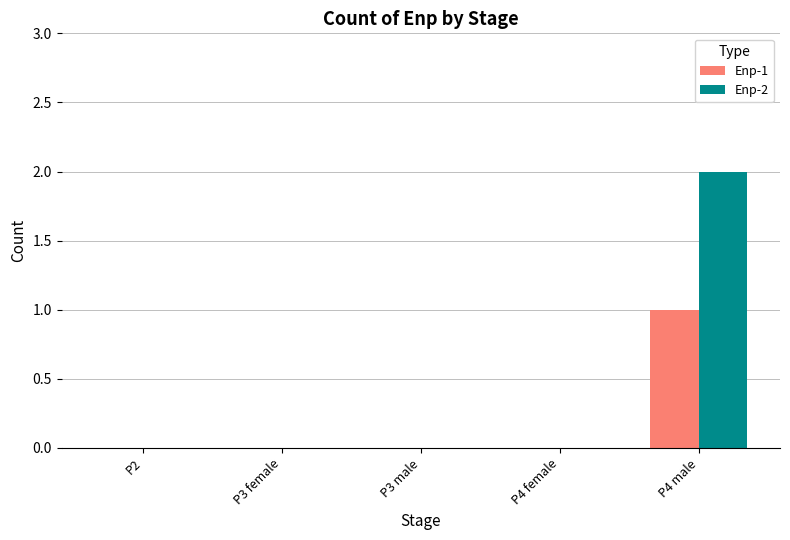

Which series has the widest spread of values?

Enp-2